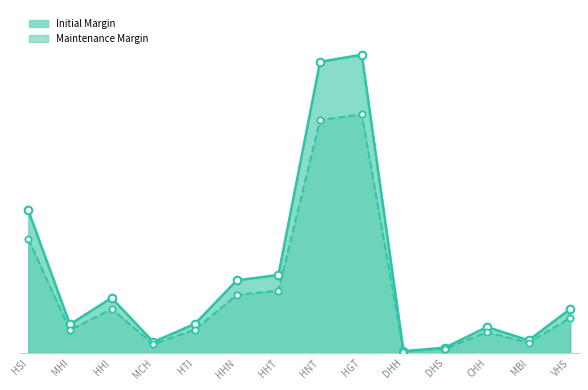

Which series has the largest total across all categories?

Initial Margin